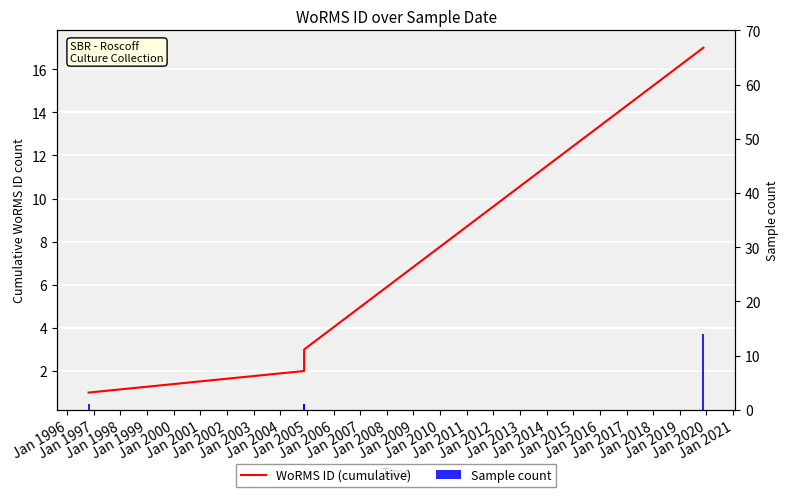

Reading left to right, transcribe all the data shown in this chart.

WoRMS ID (cumulative): 1	2	3	17
Sample count: 1	1	1	14